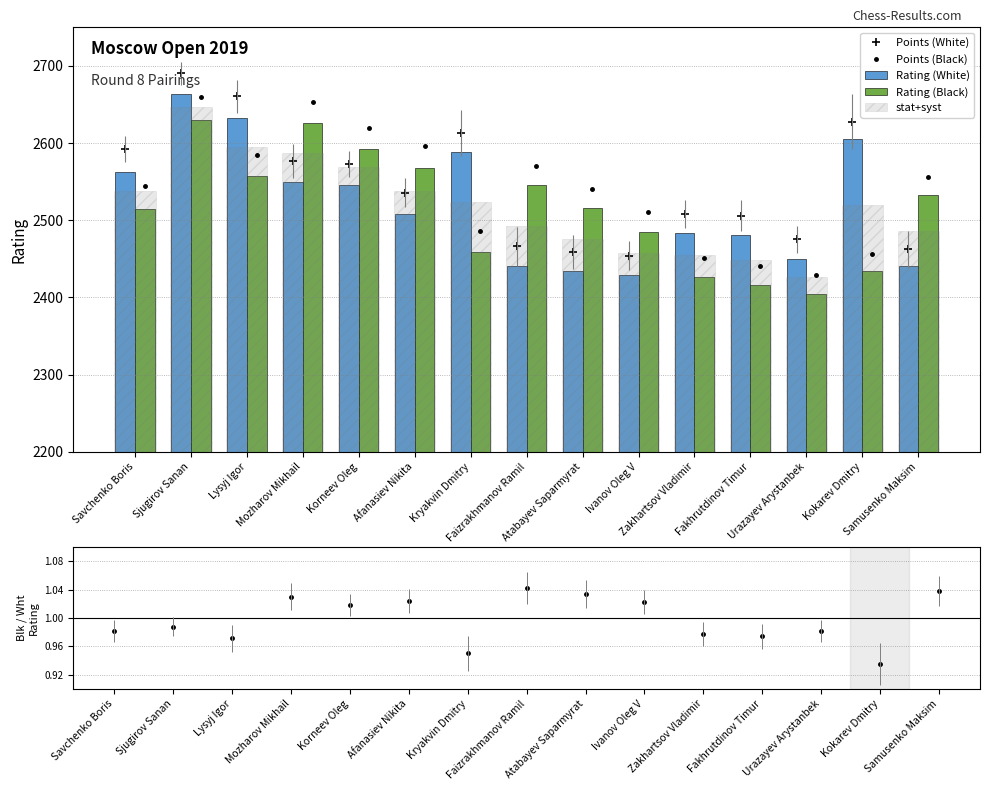

What is the value of the Points (White) point at the 13th from the left?

2475.0